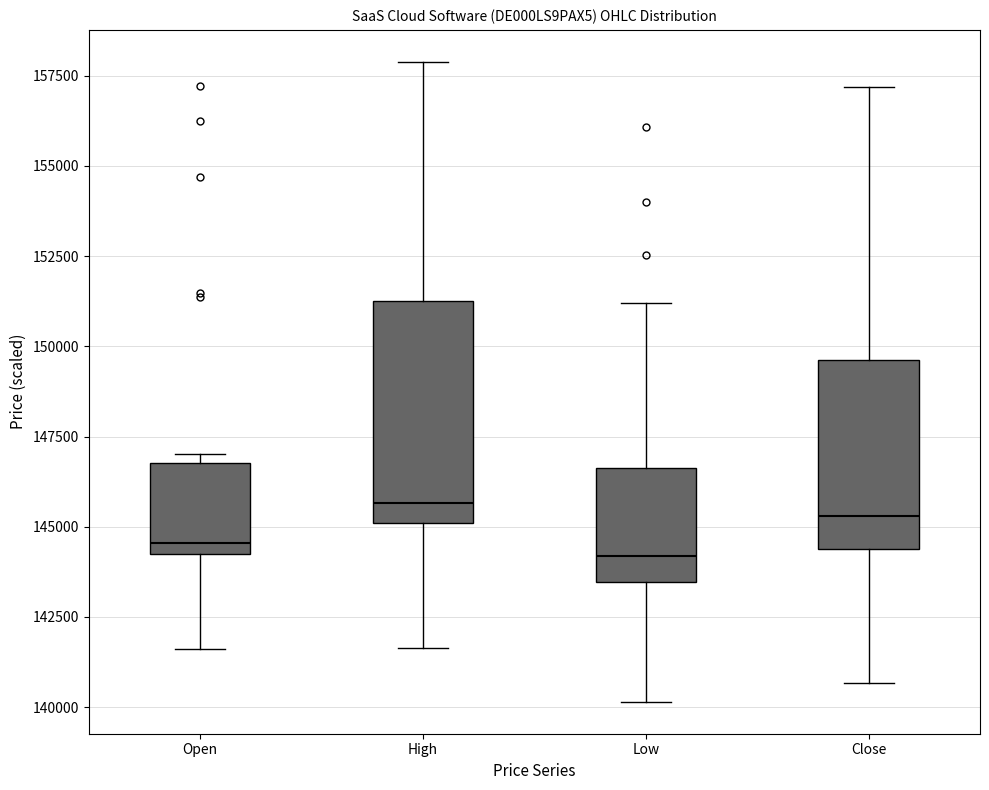

Reading left to right, transcribe this box plot: for each box, give where its median line is, the range the box spans, and where its two whiskers end, as read against the y-axis. The values are not printed on the chart, so give them approximately, as read against the axis.

Open: median 144500, box 144000 to 147000, whiskers 141500 to 147000 (just above the box's upper edge)
High: median 145500, box 145000 to 151500, whiskers 141500 to 158000
Low: median 144000, box 143500 to 146500, whiskers 140000 to 151000
Close: median 145500, box 144500 to 149500, whiskers 140500 to 157000